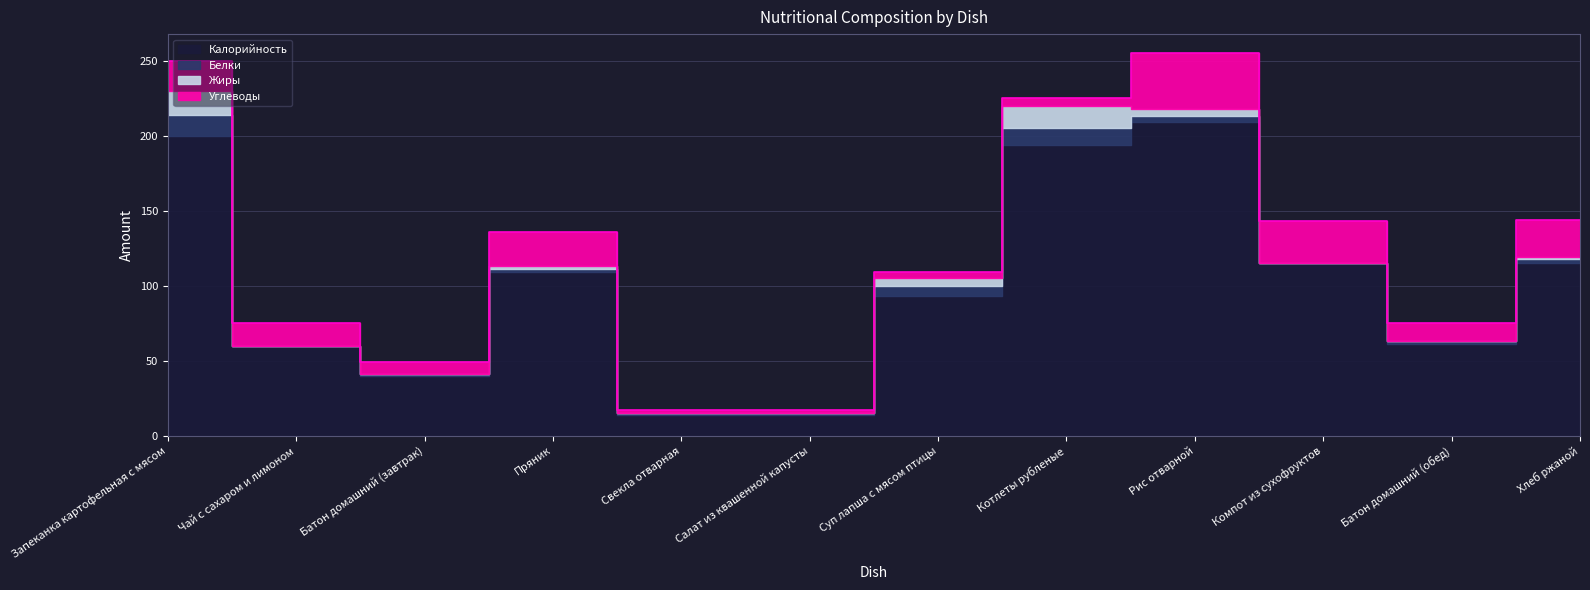

Count the number of data series in this chart.

4